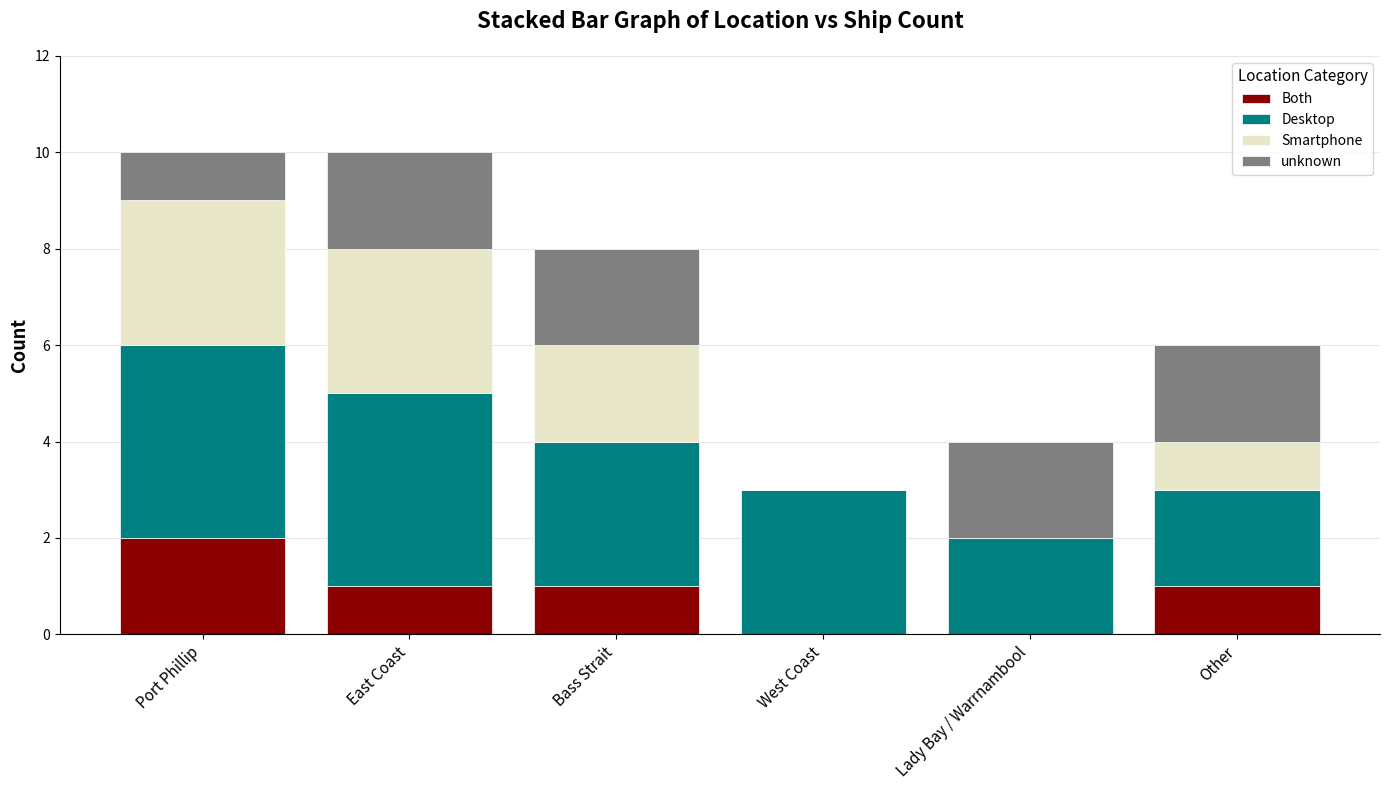

Which category has the highest value in the Both series?

Port Phillip